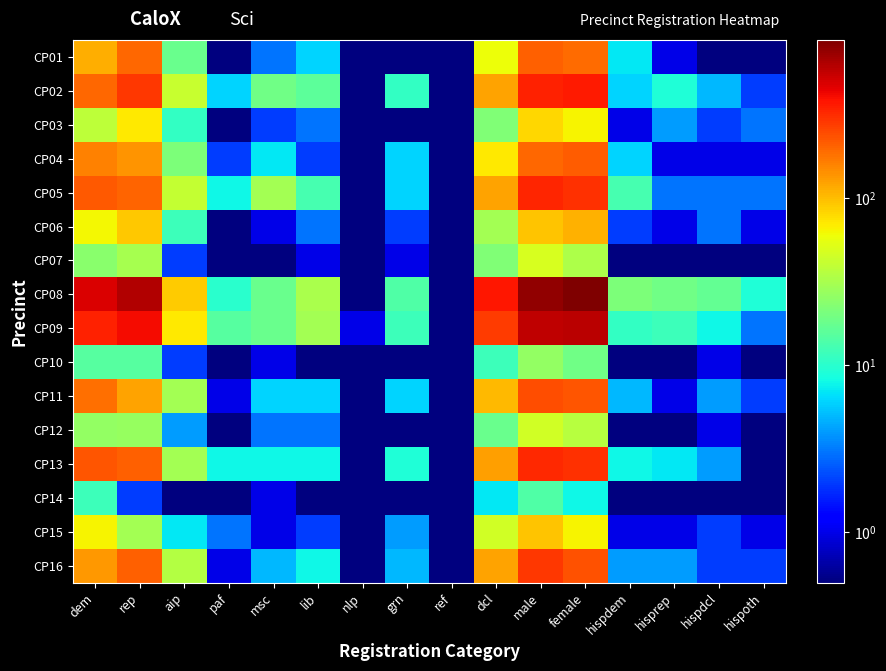

Between rep and female, which is larger?

rep